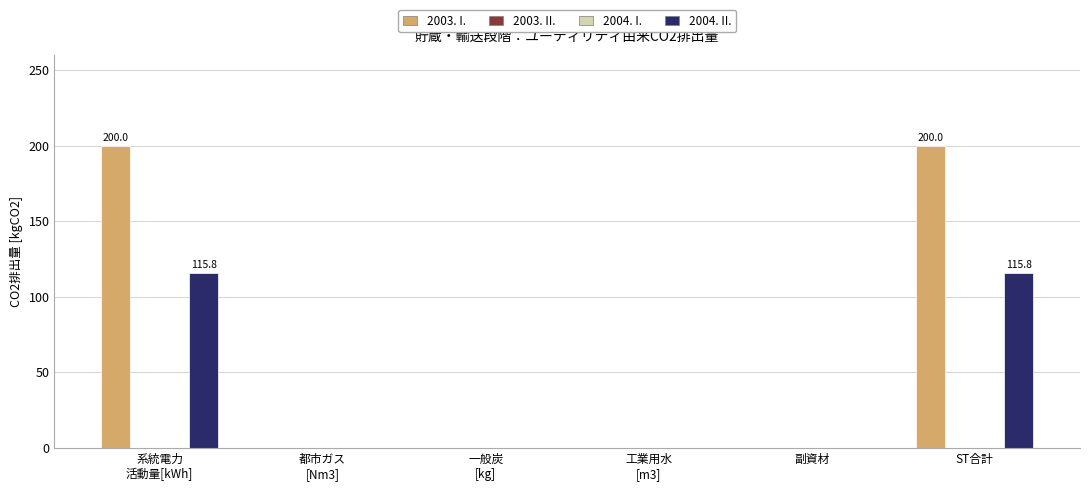

At how many categories does at least one series exceed 2?

2